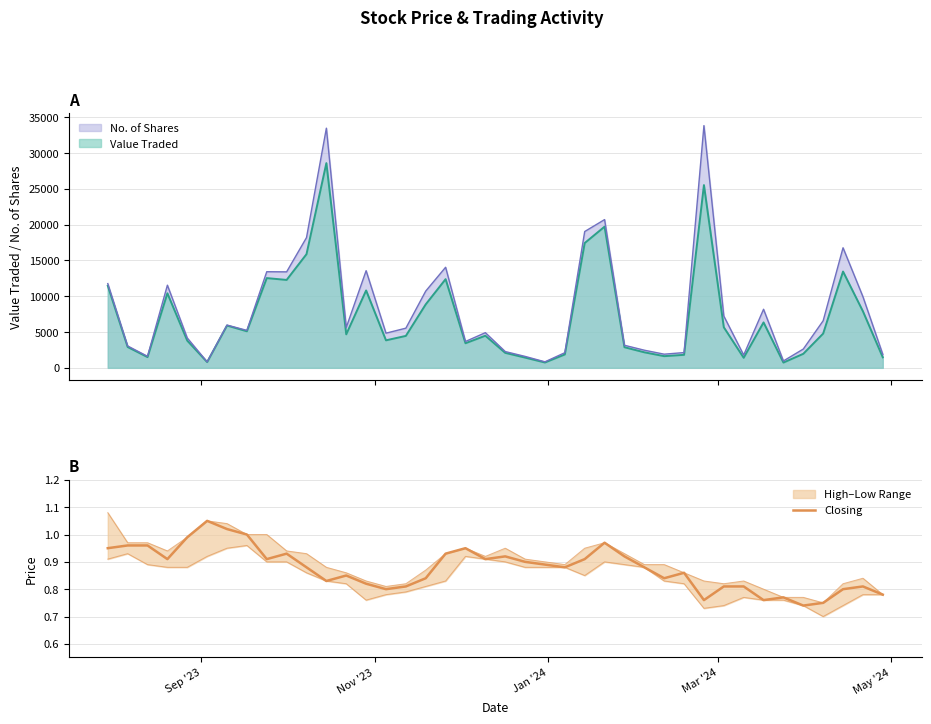

What is the difference between the maximum and minimum values?

0.3